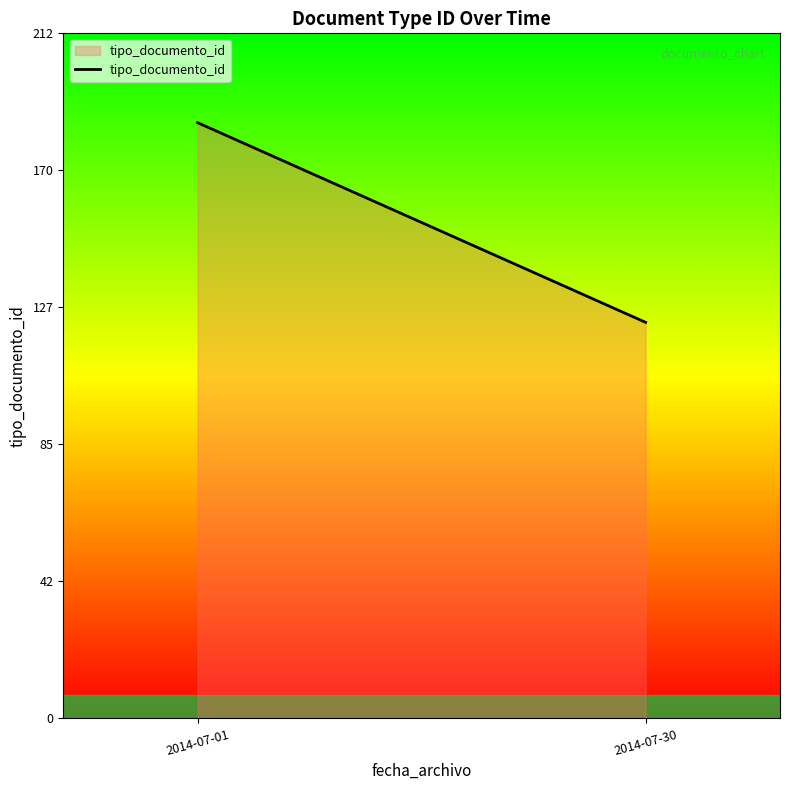

At which label is the value closest to 154?

2014-07-01